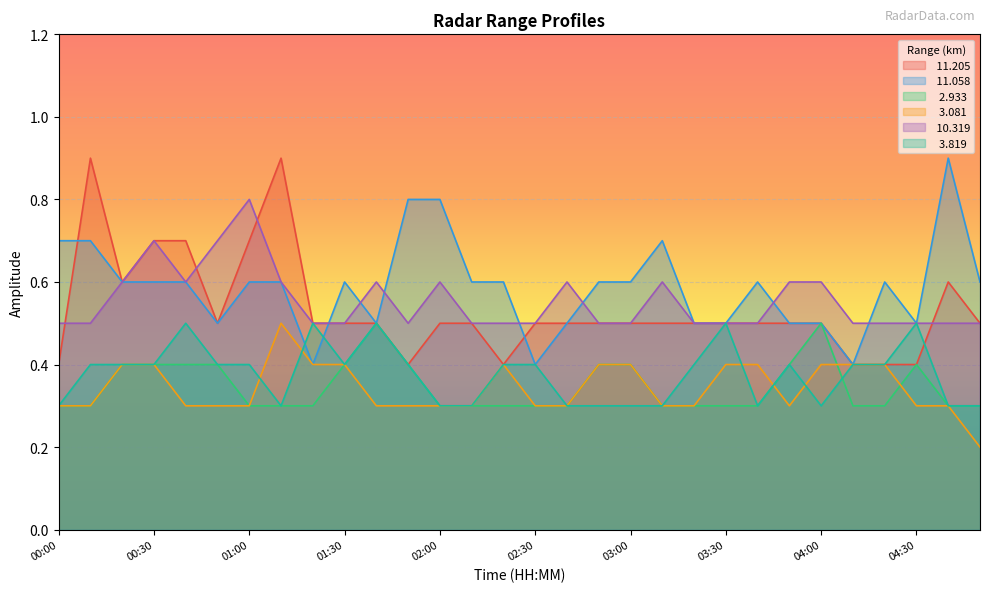

Reading left to right, extract all data points from this chart.

 11.205: 00:00=0.4	00:10=0.9	00:20=0.6	00:30=0.7	00:40=0.7	00:50=0.5	01:00=0.7	01:10=0.9	01:20=0.5	01:30=0.5	01:40=0.5	01:50=0.4	02:00=0.5	02:10=0.5	02:20=0.4	02:30=0.5	02:40=0.5	02:50=0.5	03:00=0.5	03:10=0.5	03:20=0.5	03:30=0.5	03:40=0.5	03:50=0.5	04:00=0.5	04:10=0.4	04:20=0.4	04:30=0.4	04:40=0.6	04:50=0.5
 11.058: 00:00=0.7	00:10=0.7	00:20=0.6	00:30=0.6	00:40=0.6	00:50=0.5	01:00=0.6	01:10=0.6	01:20=0.4	01:30=0.6	01:40=0.5	01:50=0.8	02:00=0.8	02:10=0.6	02:20=0.6	02:30=0.4	02:40=0.5	02:50=0.6	03:00=0.6	03:10=0.7	03:20=0.5	03:30=0.5	03:40=0.6	03:50=0.5	04:00=0.5	04:10=0.4	04:20=0.6	04:30=0.5	04:40=0.9	04:50=0.6
  2.933: 00:00=0.3	00:10=0.3	00:20=0.4	00:30=0.4	00:40=0.4	00:50=0.4	01:00=0.3	01:10=0.3	01:20=0.3	01:30=0.4	01:40=0.5	01:50=0.4	02:00=0.3	02:10=0.3	02:20=0.3	02:30=0.3	02:40=0.3	02:50=0.4	03:00=0.4	03:10=0.3	03:20=0.3	03:30=0.3	03:40=0.3	03:50=0.4	04:00=0.5	04:10=0.3	04:20=0.3	04:30=0.4	04:40=0.3	04:50=0.3
  3.081: 00:00=0.3	00:10=0.3	00:20=0.4	00:30=0.4	00:40=0.3	00:50=0.3	01:00=0.3	01:10=0.5	01:20=0.4	01:30=0.4	01:40=0.3	01:50=0.3	02:00=0.3	02:10=0.3	02:20=0.4	02:30=0.3	02:40=0.3	02:50=0.4	03:00=0.4	03:10=0.3	03:20=0.3	03:30=0.4	03:40=0.4	03:50=0.3	04:00=0.4	04:10=0.4	04:20=0.4	04:30=0.3	04:40=0.3	04:50=0.2
 10.319: 00:00=0.5	00:10=0.5	00:20=0.6	00:30=0.7	00:40=0.6	00:50=0.7	01:00=0.8	01:10=0.6	01:20=0.5	01:30=0.5	01:40=0.6	01:50=0.5	02:00=0.6	02:10=0.5	02:20=0.5	02:30=0.5	02:40=0.6	02:50=0.5	03:00=0.5	03:10=0.6	03:20=0.5	03:30=0.5	03:40=0.5	03:50=0.6	04:00=0.6	04:10=0.5	04:20=0.5	04:30=0.5	04:40=0.5	04:50=0.5
  3.819: 00:00=0.3	00:10=0.4	00:20=0.4	00:30=0.4	00:40=0.5	00:50=0.4	01:00=0.4	01:10=0.3	01:20=0.5	01:30=0.4	01:40=0.5	01:50=0.4	02:00=0.3	02:10=0.3	02:20=0.4	02:30=0.4	02:40=0.3	02:50=0.3	03:00=0.3	03:10=0.3	03:20=0.4	03:30=0.5	03:40=0.3	03:50=0.4	04:00=0.3	04:10=0.4	04:20=0.4	04:30=0.5	04:40=0.3	04:50=0.3